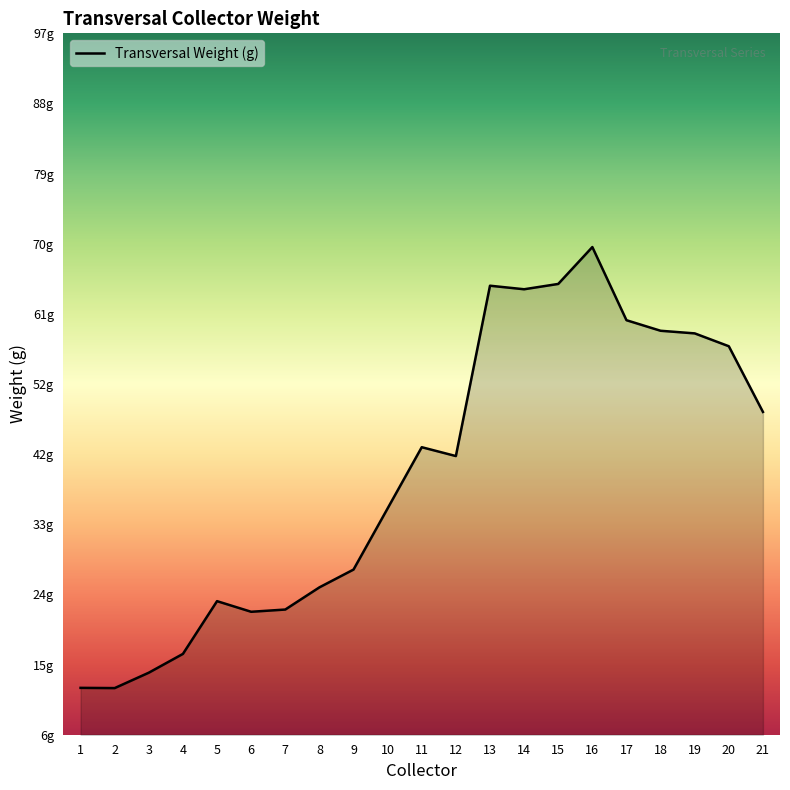

Does the chart have visible grid lines?

No